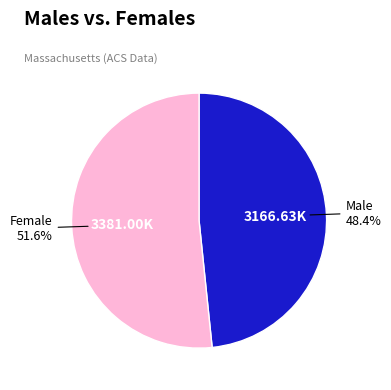

Is there any slice that represents more than half of the pie?

Yes